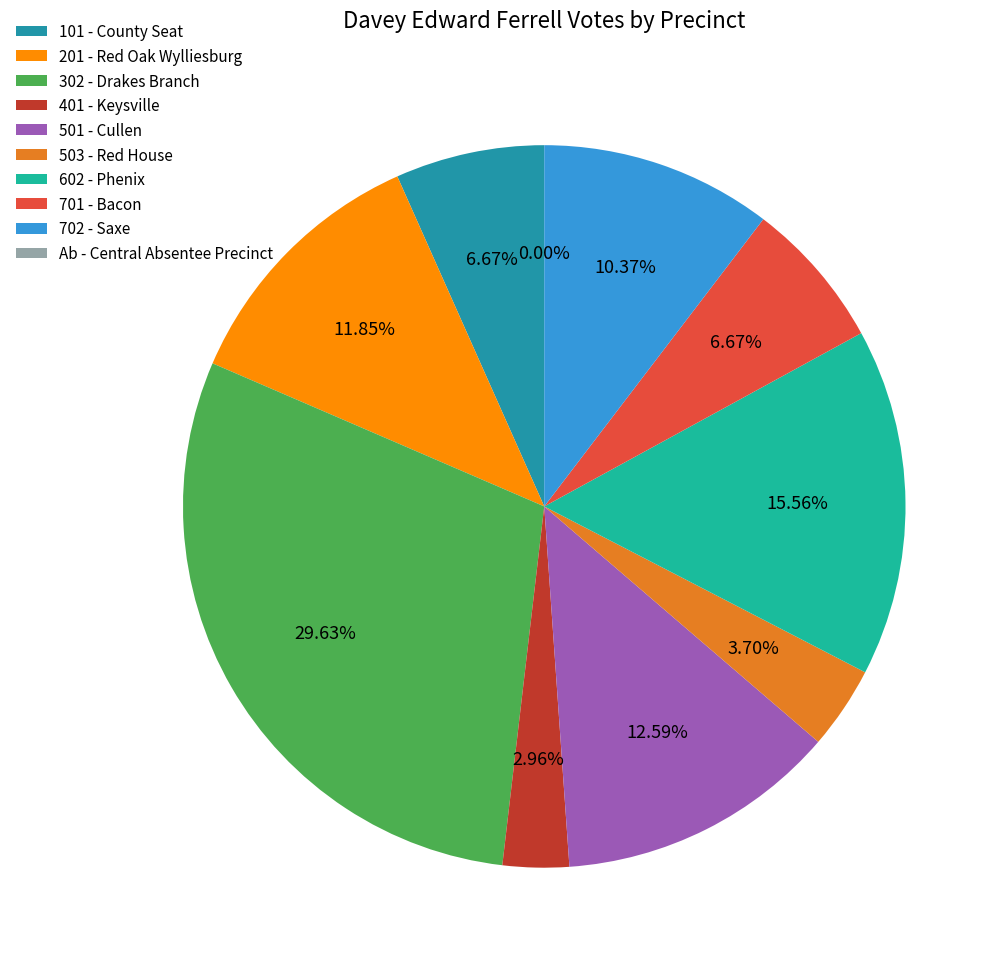

Combined, do 302 - Drakes Branch and 501 - Cullen account for over 50%?

No